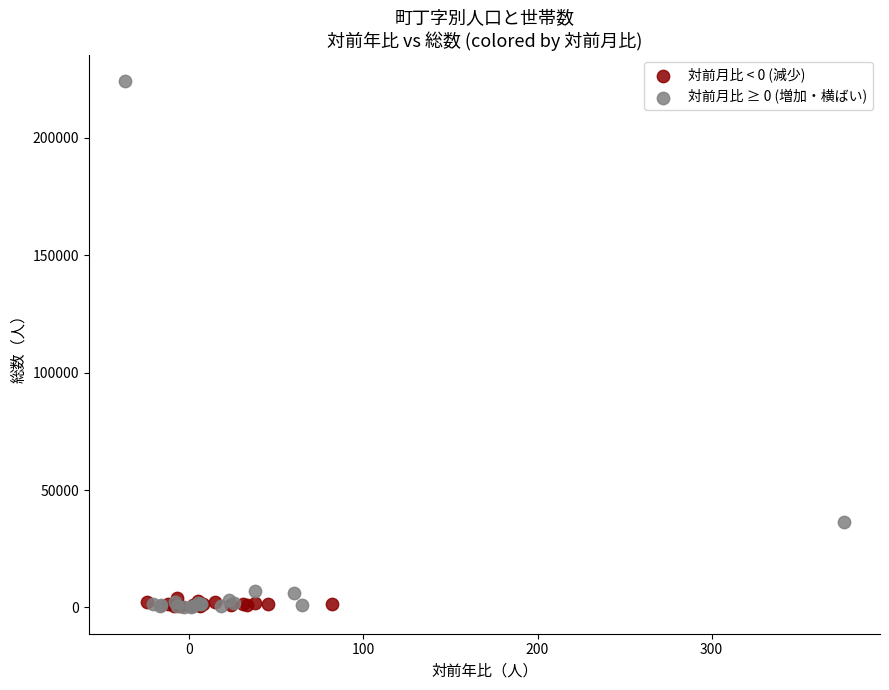

Which series has the largest Y range (max minus min)?

対前月比 ≥ 0 (増加・横ばい)